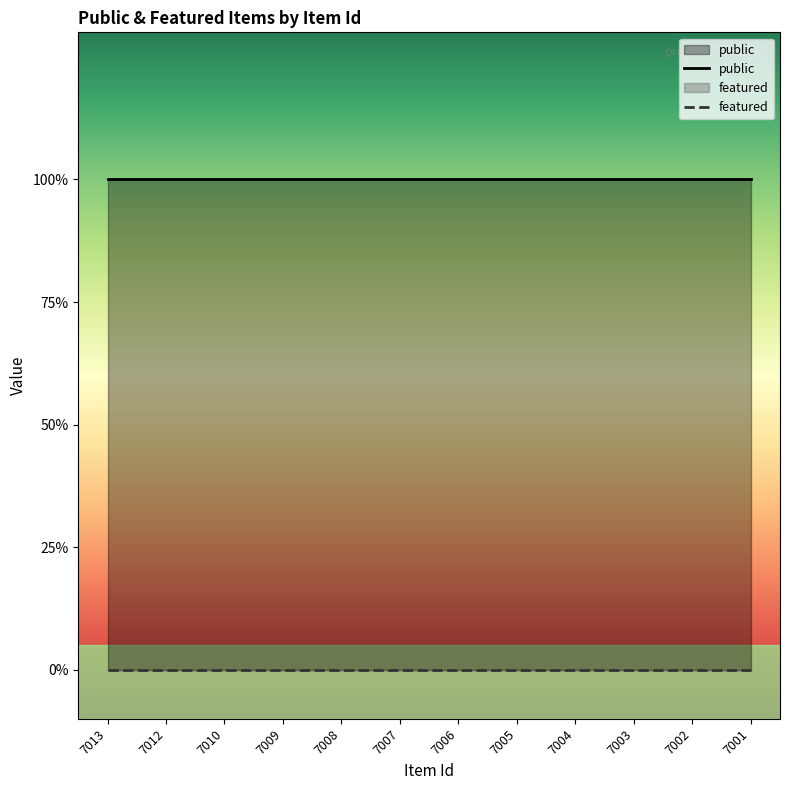

Does the chart display data point markers on the line(s)?

No